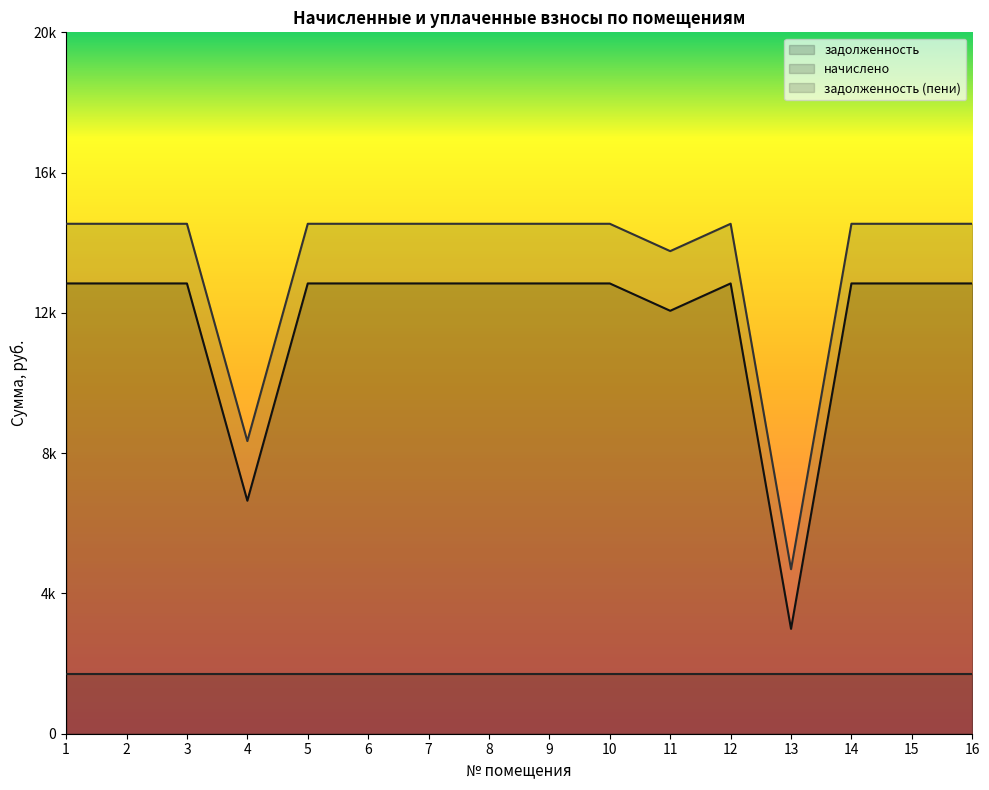

At how many categories does at least one series exceed 13301?

14